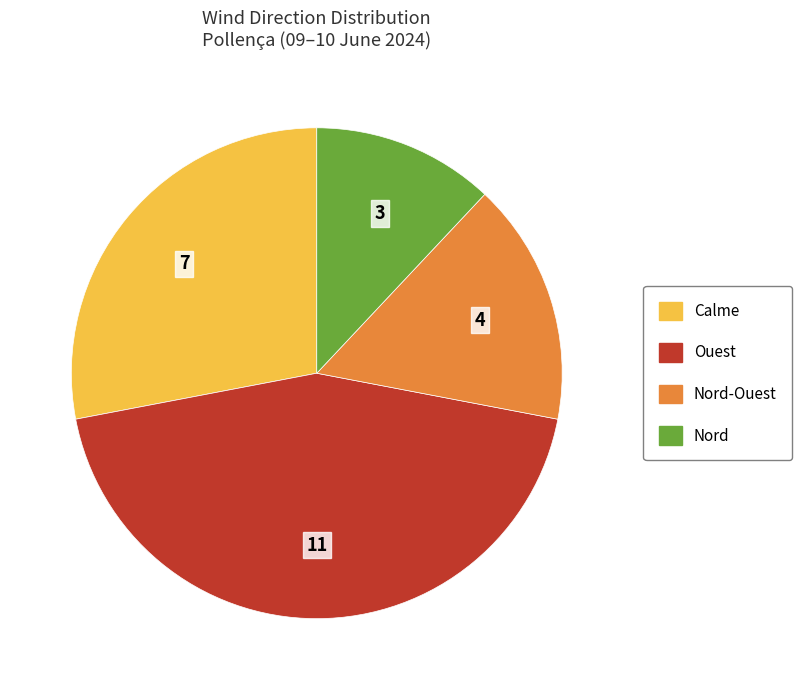

Is there any slice that represents more than half of the pie?

No